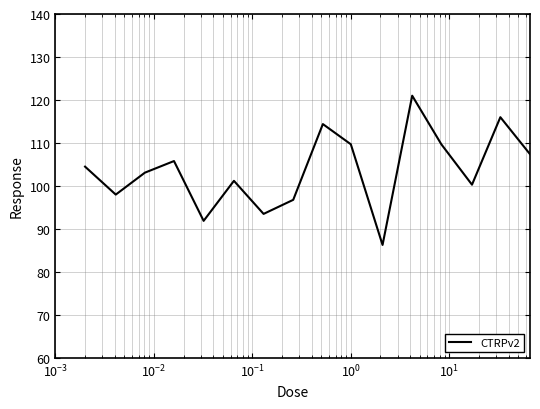

How many lines are shown in the chart?

1